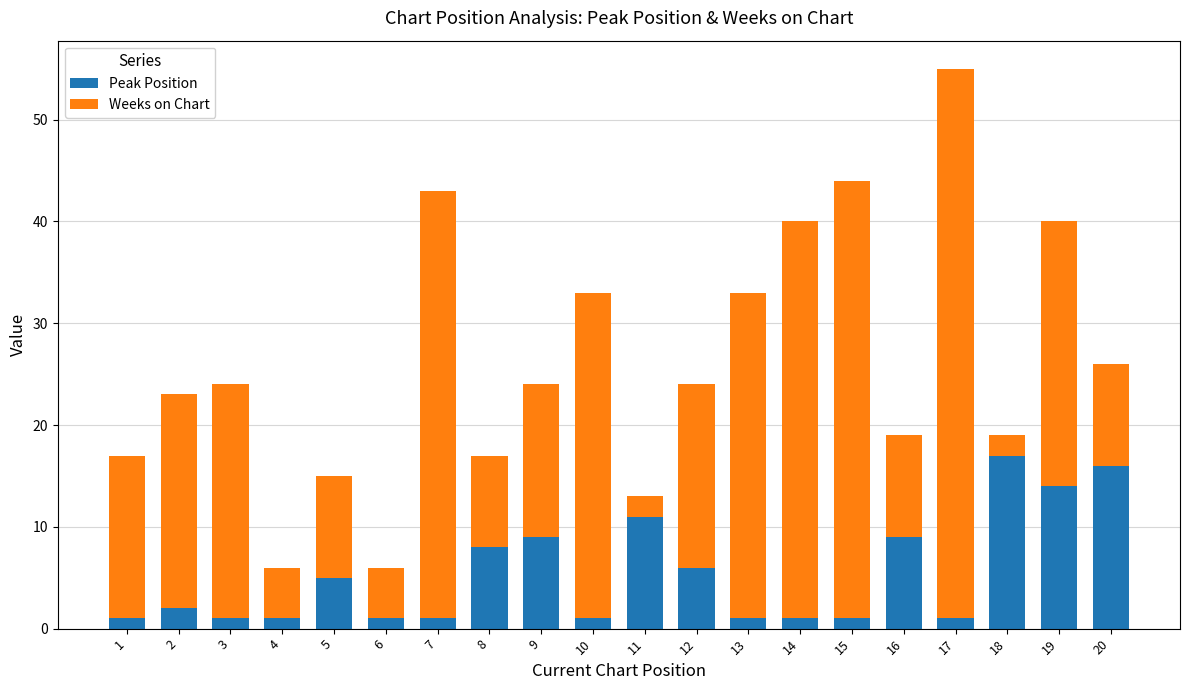

What is the sum of all Peak Position values?

107